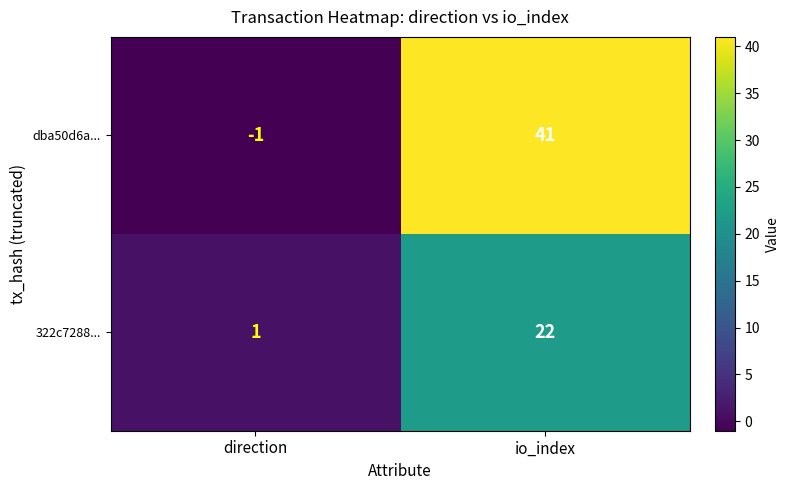

What is the difference between the maximum and minimum values in the dba50d6a... series?

42